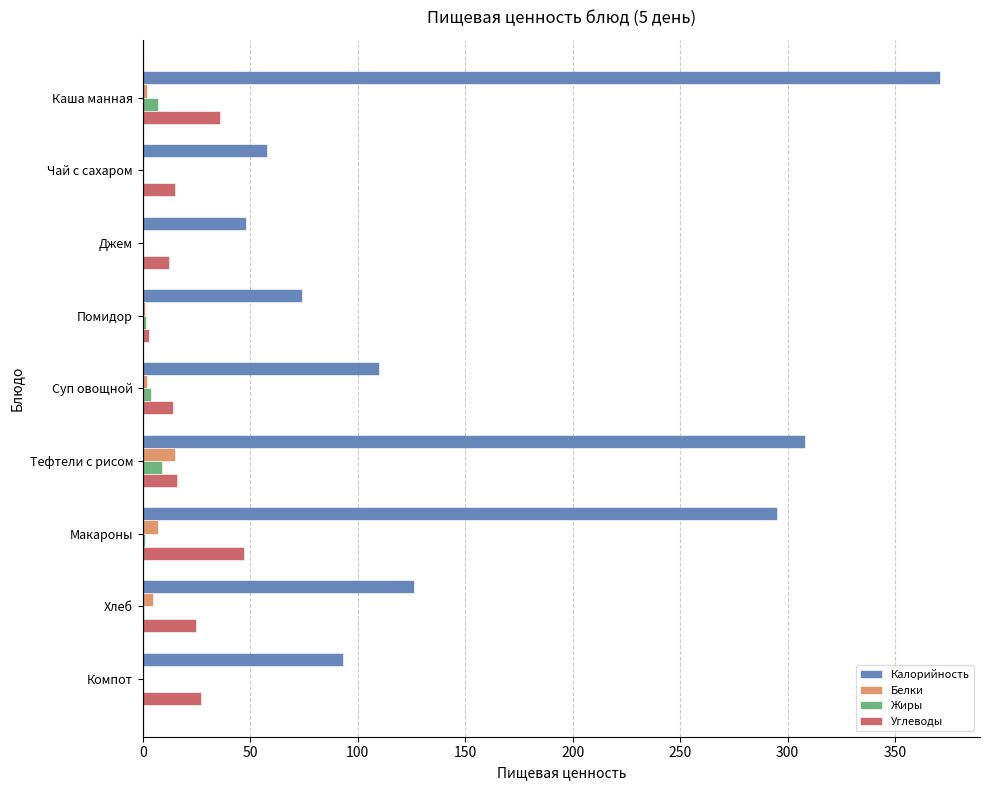

Is the value of Углеводы at Хлеб greater than the value of Калорийность at Хлеб?

No